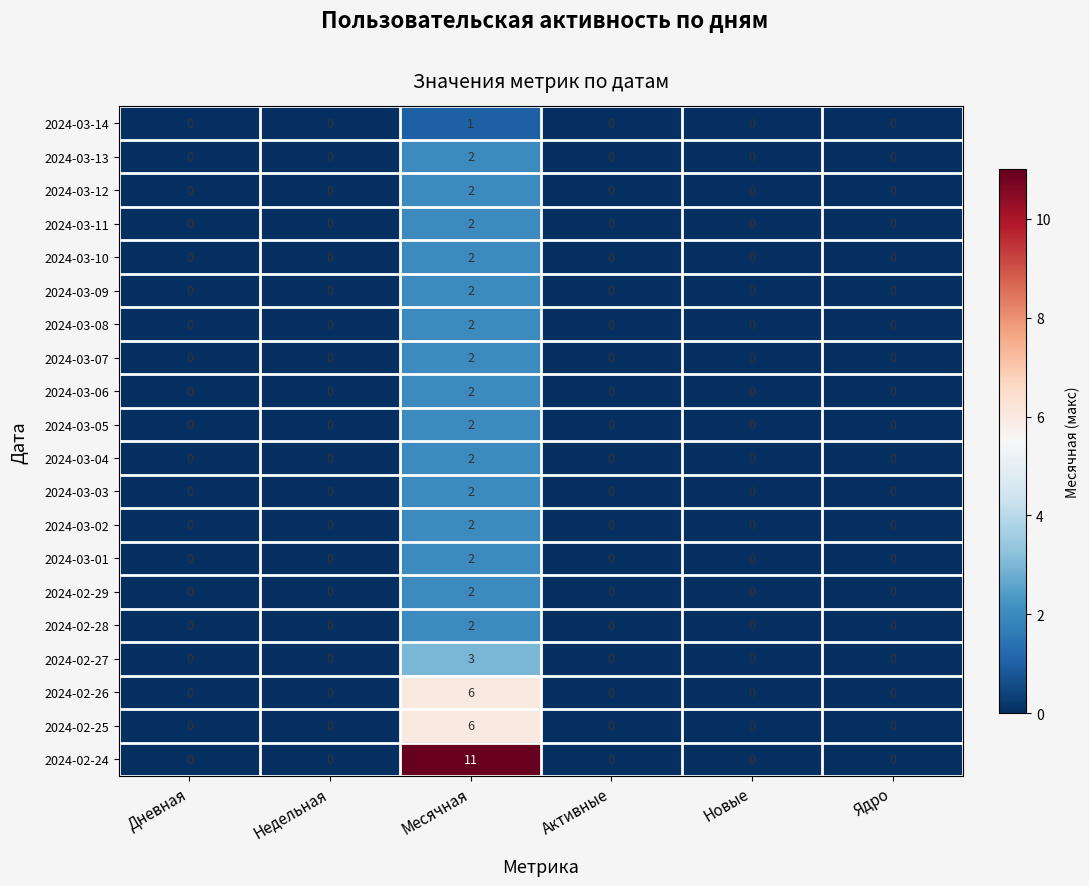

True or false: 2024-03-13 has a value of 1 at Новые.

False